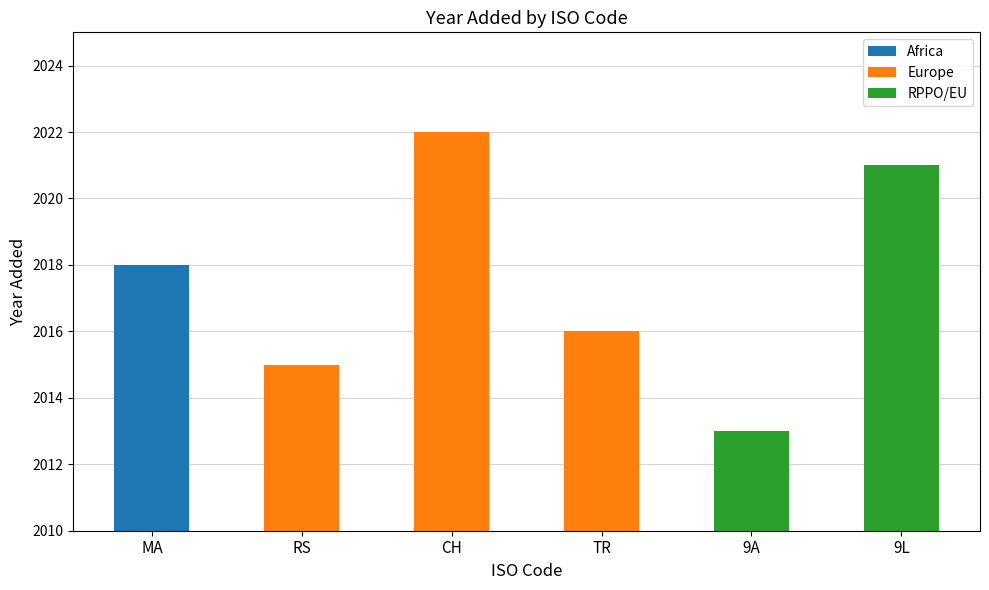

Does the chart contain stacked bars?

No